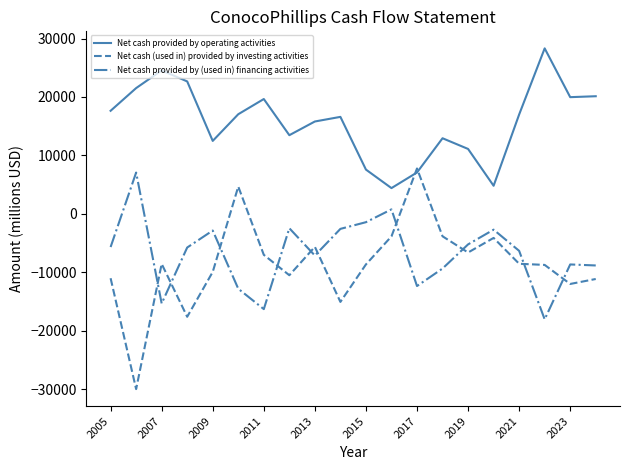

Rank the series by their maximum value, from highest to lowest.

Net cash provided by operating activities, Net cash (used in) provided by investing activities, Net cash provided by (used in) financing activities